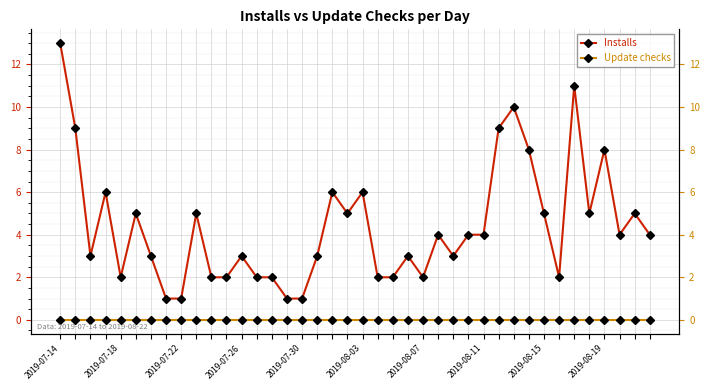

How many lines are shown in the chart?

2